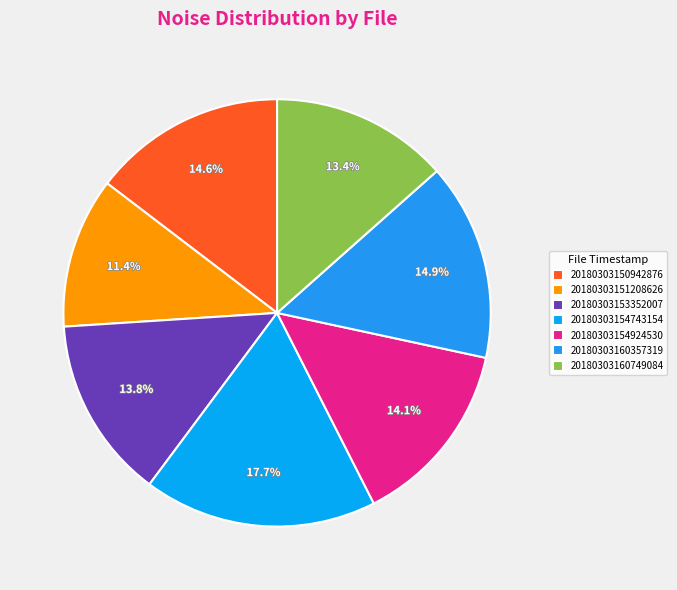

How many slices are in this pie chart?

7